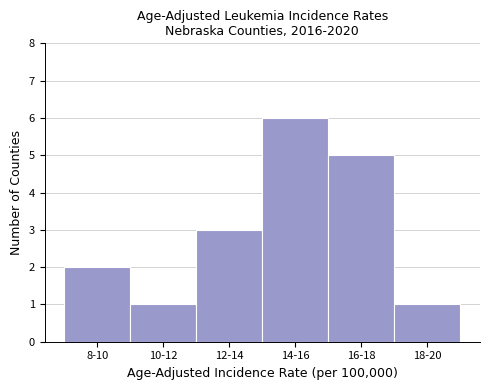

Reading left to right, extract all data points from this chart.

2	1	3	6	5	1